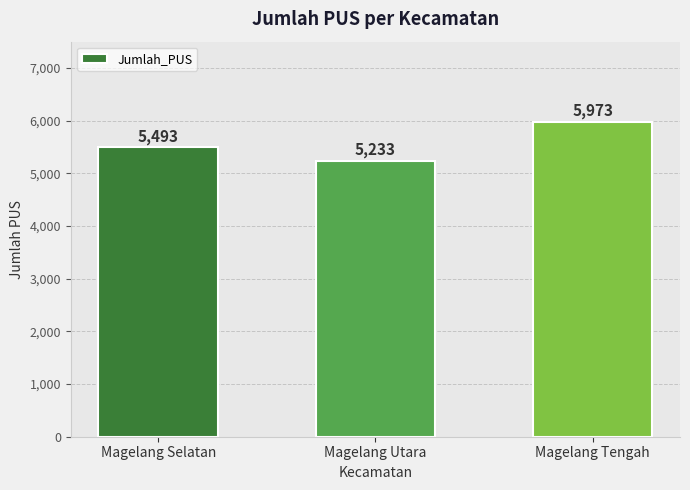

What is the difference between the maximum and minimum values?

740